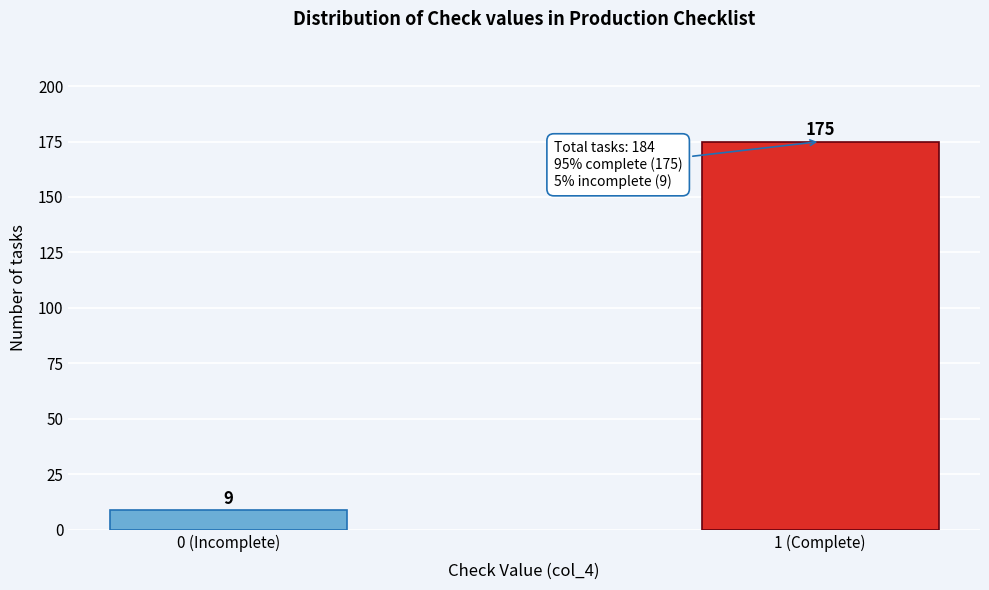

Reading left to right, transcribe all the data shown in this chart.

9	175